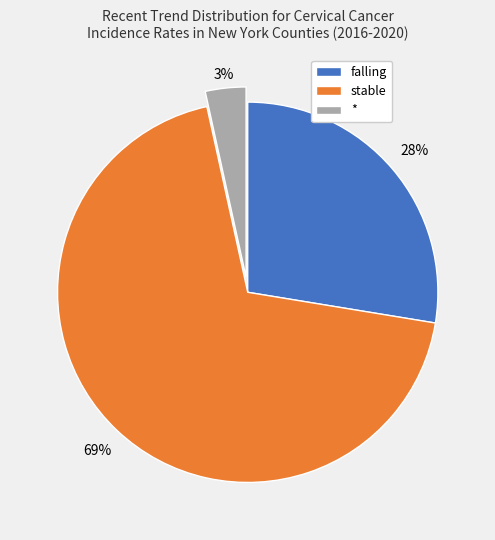

To the nearest percent, what is the combined percentage of * and falling?

31%